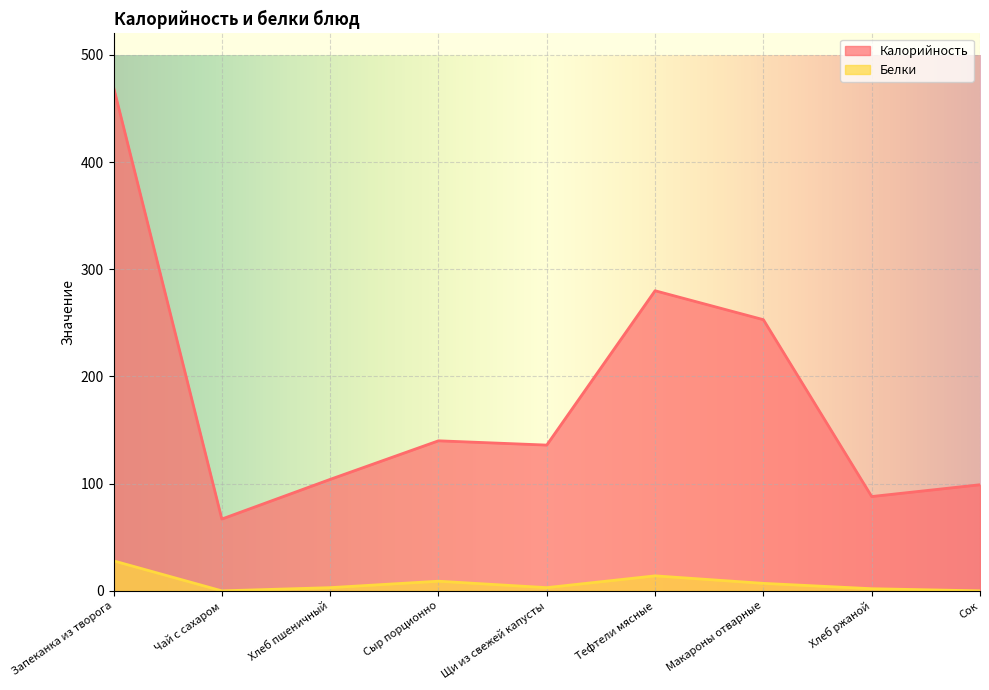

What is the lowest value of the Калорийность series?

67